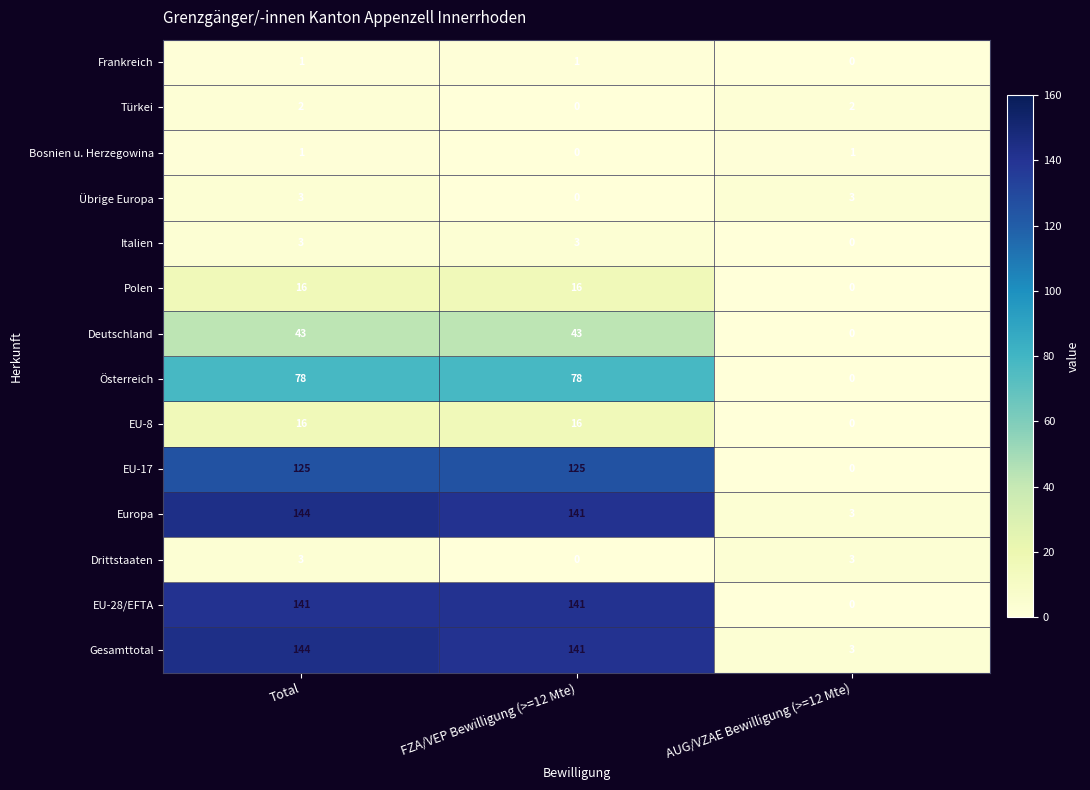

What is the difference between the second highest and minimum values in the Polen series?

16